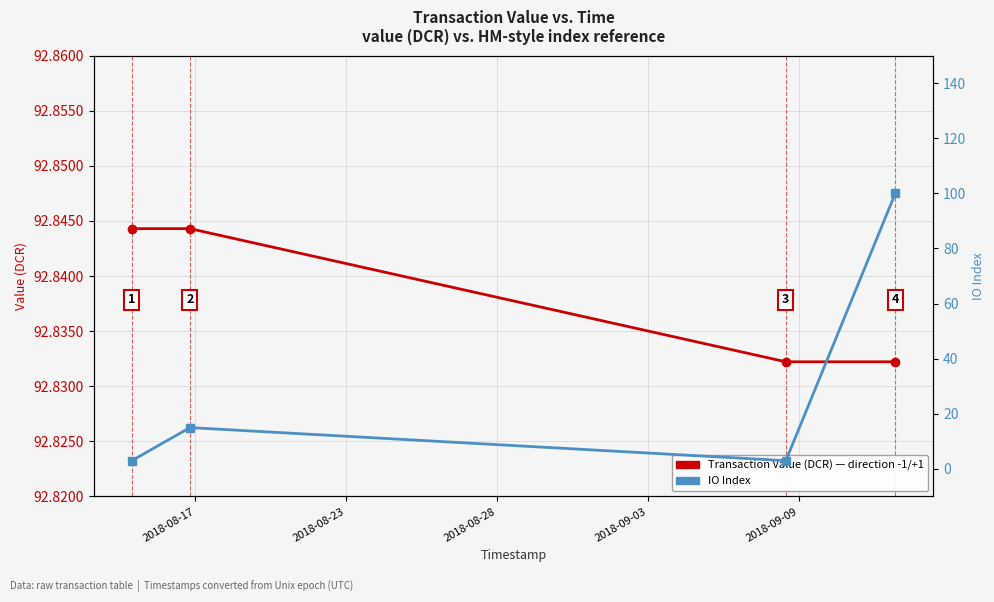

True or false: IO Index and Transaction Value (DCR) intersect in this chart.

True